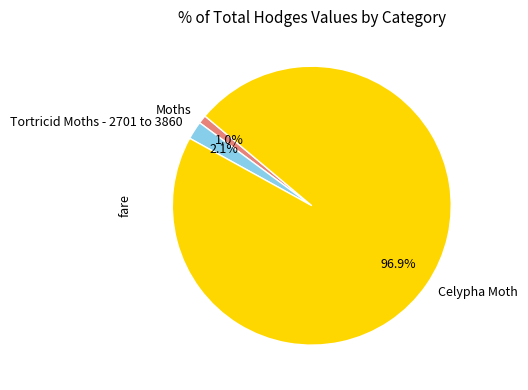

Rank the categories by value from highest to lowest.

Celypha Moth, Tortricid Moths - 2701 to 3860, Moths